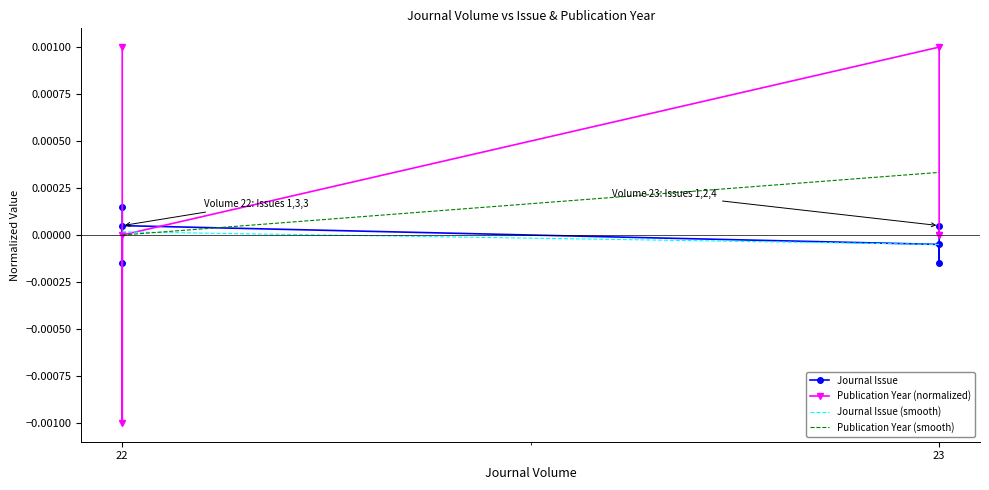

In Journal Issue, how many points are lower than both neighbors (excluding endpoints)?

2